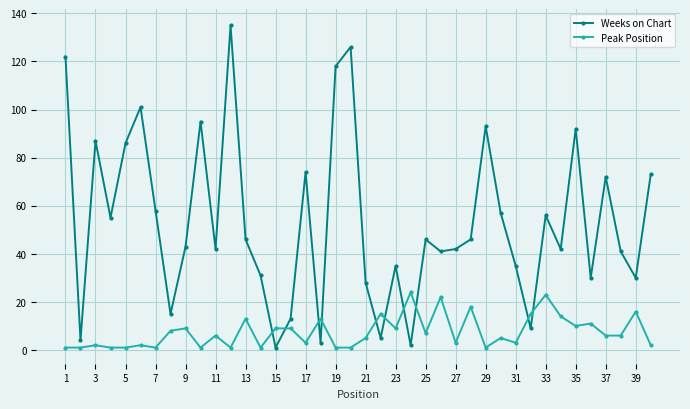

Is this an area chart (filled region under the line)?

No